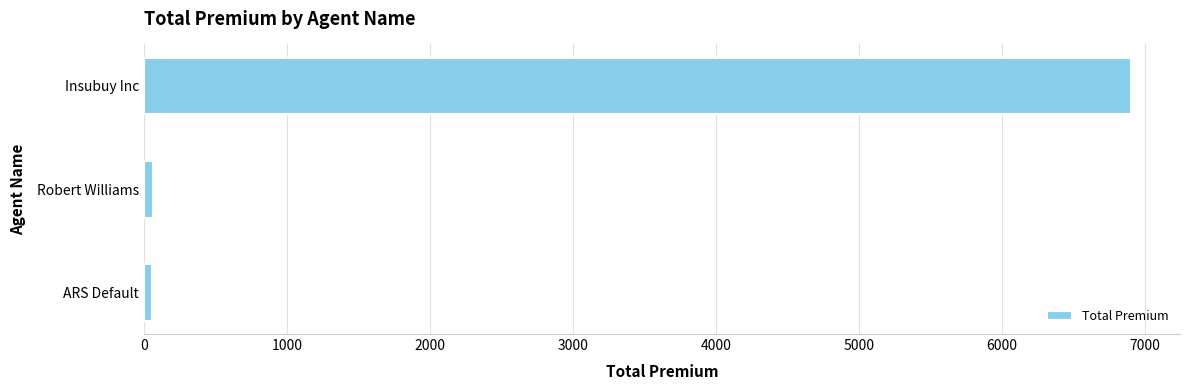

What is the smallest value displayed?

51.9